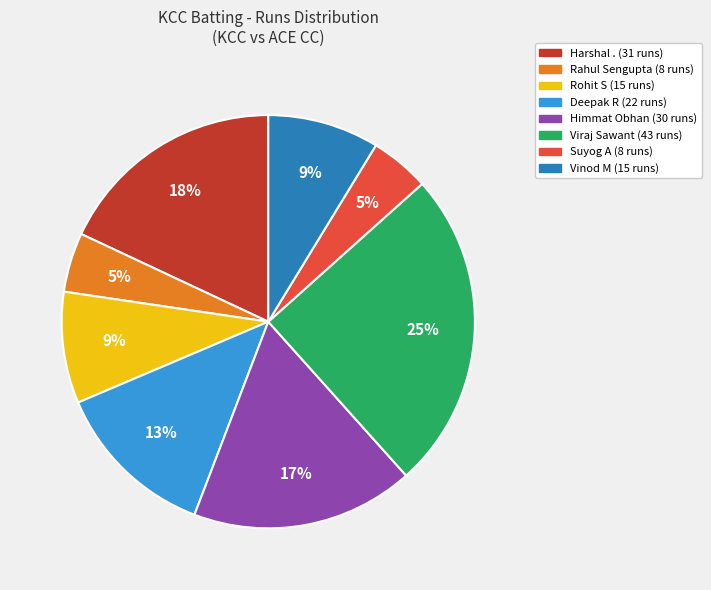

True or false: Rohit S accounts for 15% of the total.

False